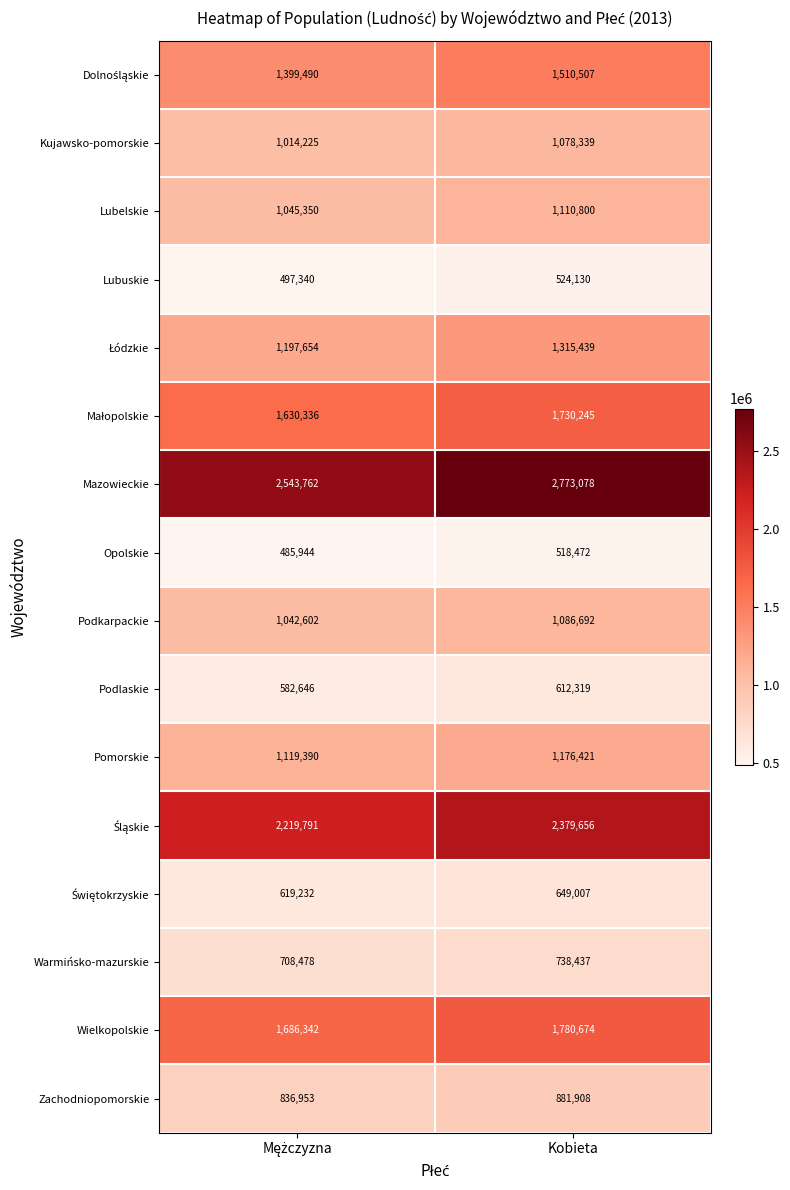

The value of Wielkopolskie at Kobieta is 1780674. True or false?

True